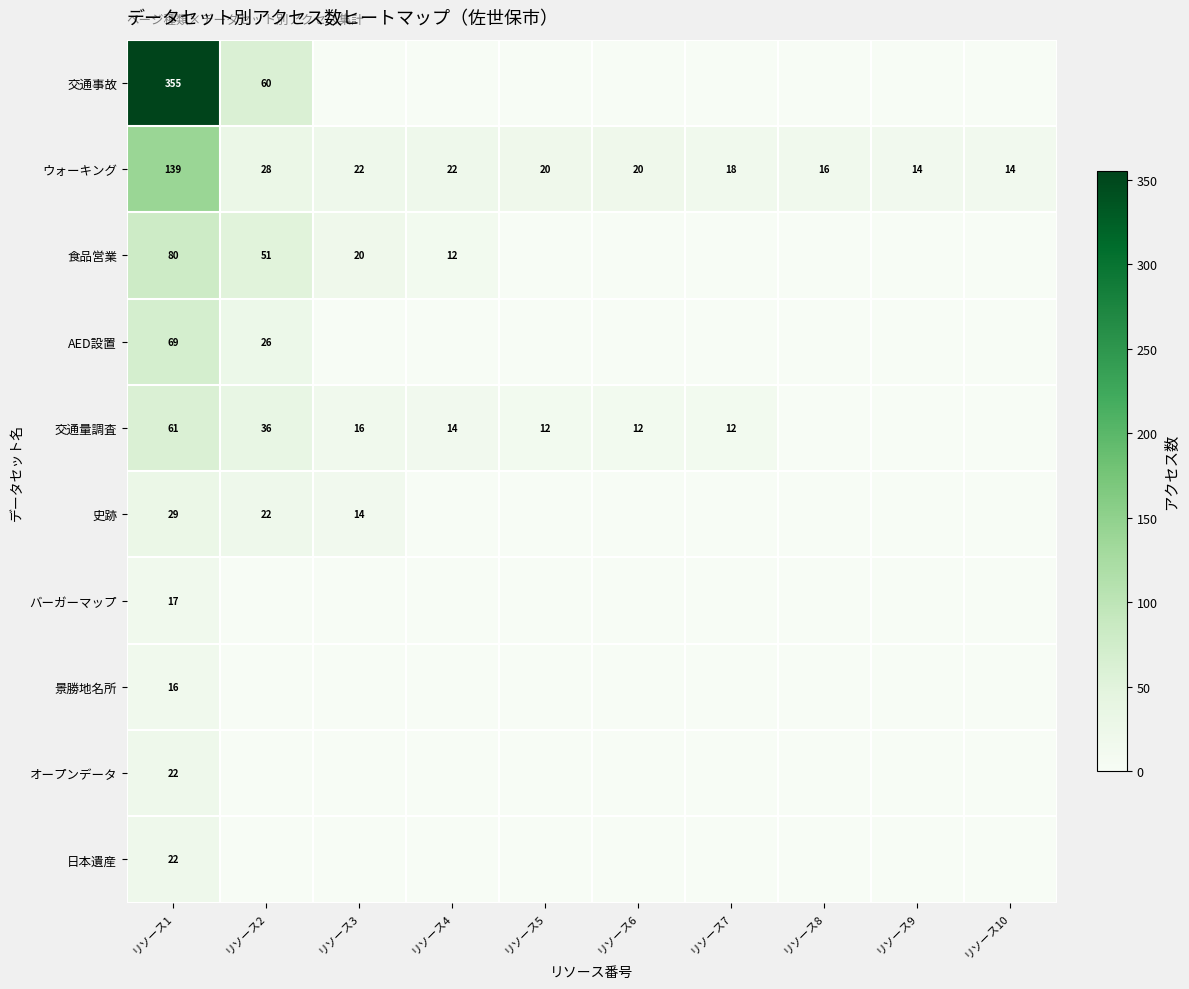

The 交通量調査 series shows 12 at リソース6. True or false?

True